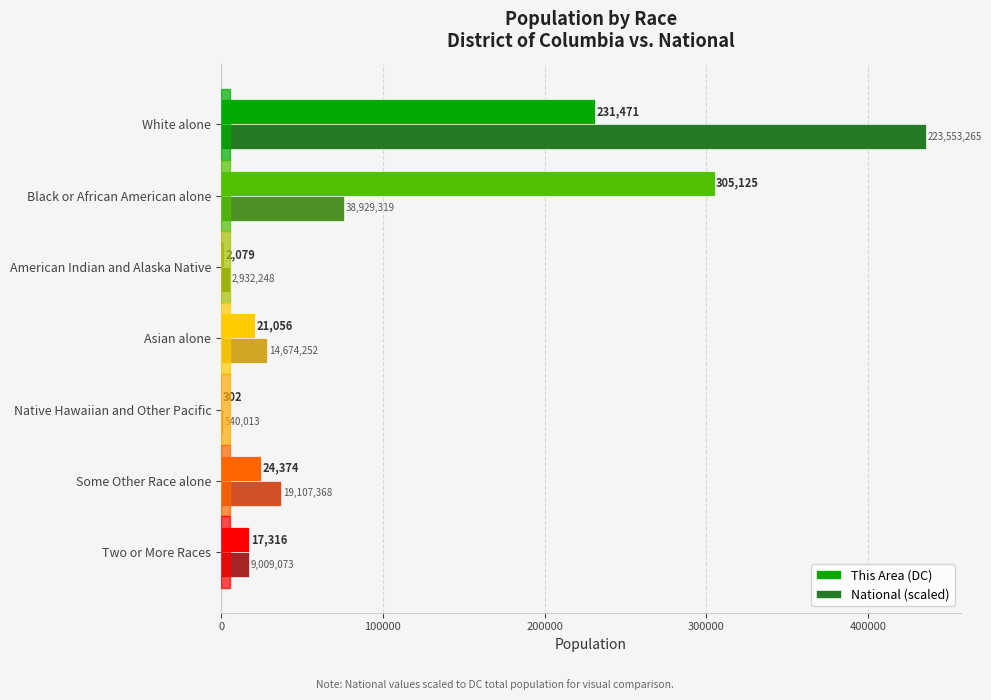

How many categories are shown in the chart?

7